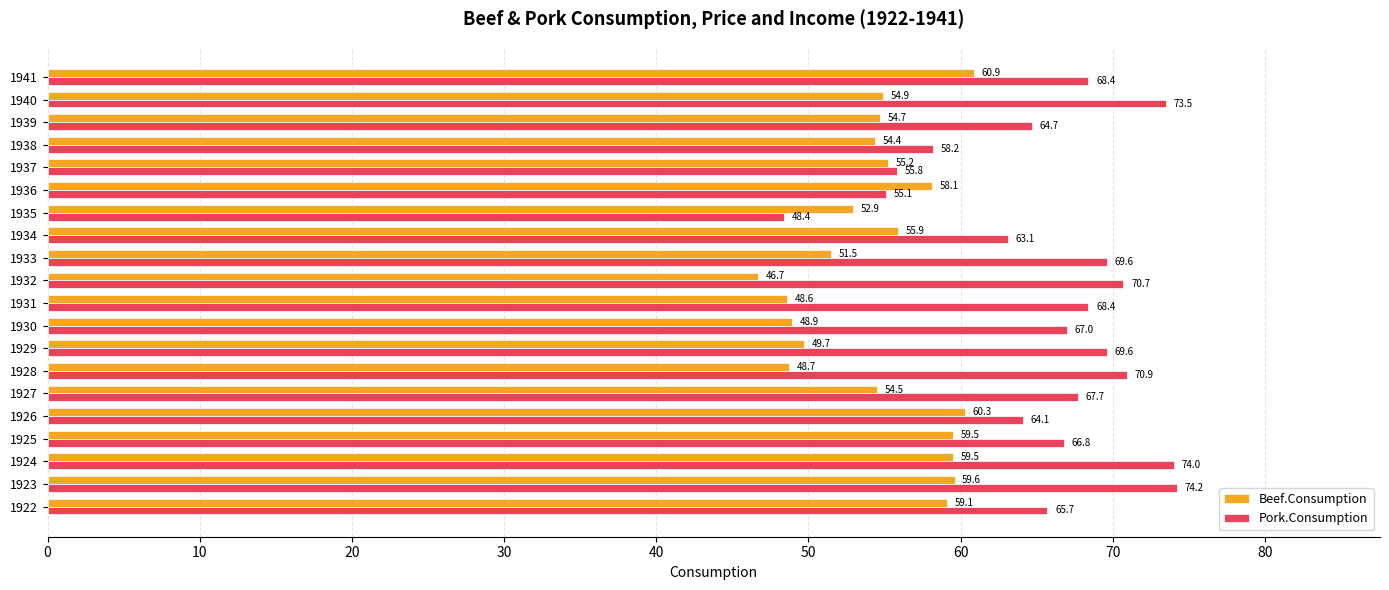

What is the difference between the highest and lowest values at 1930?

18.1